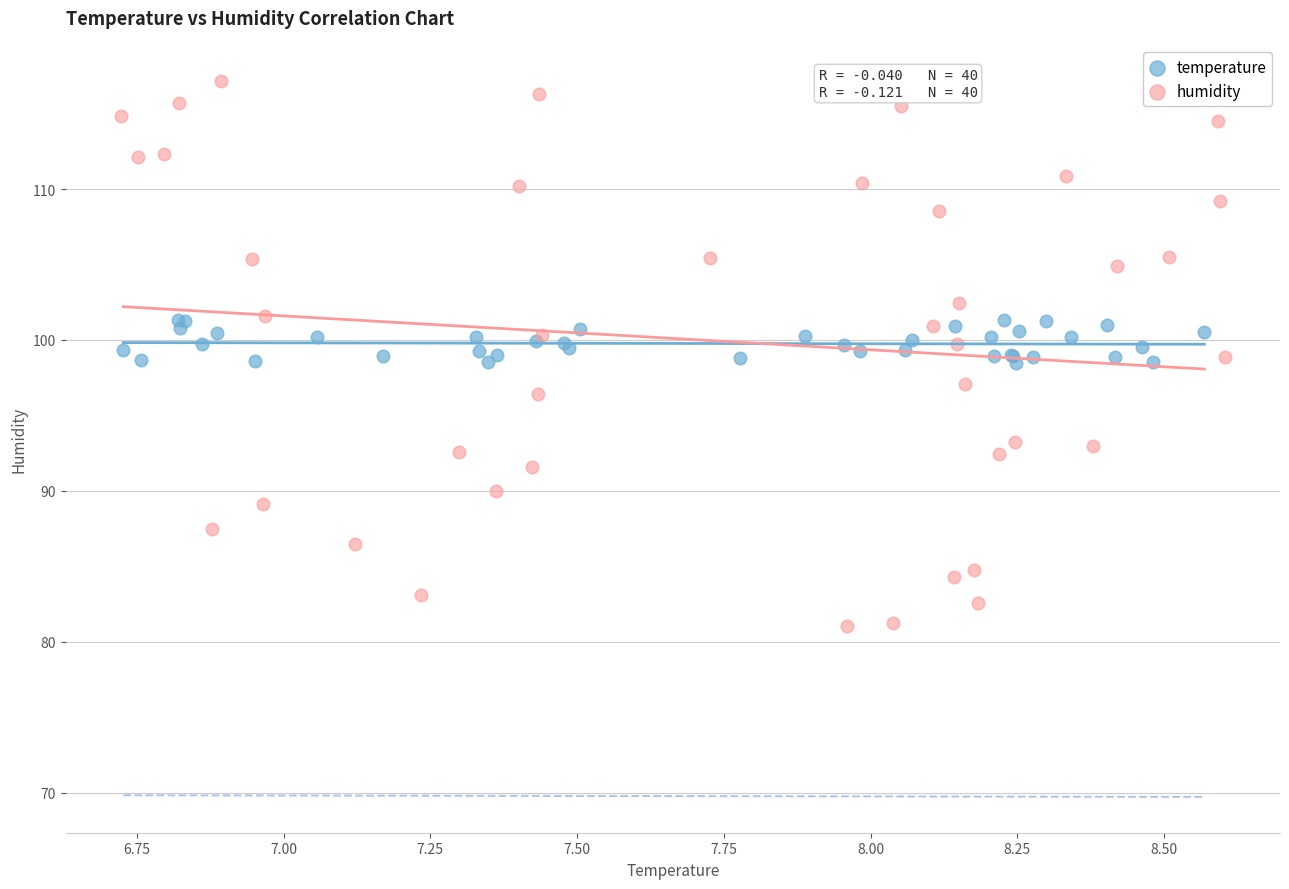

What are all the series names shown in the legend?

temperature, humidity